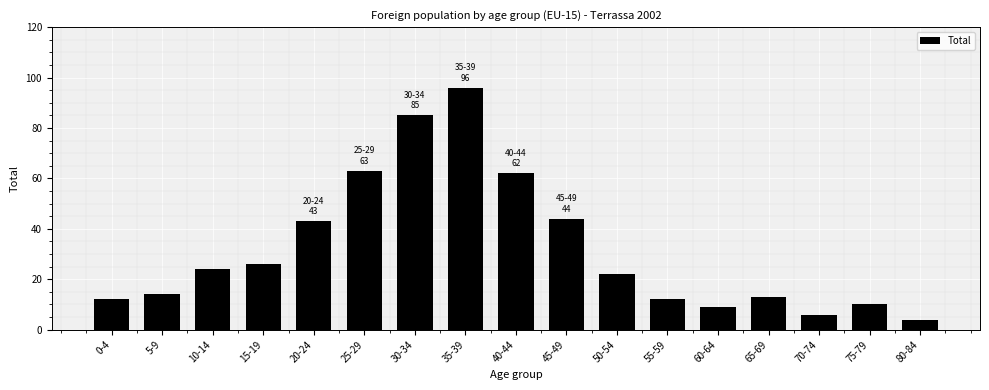

Reading right to left, transcribe all the data shown in this chart.

4	10	6	13	9	12	22	44	62	96	85	63	43	26	24	14	12